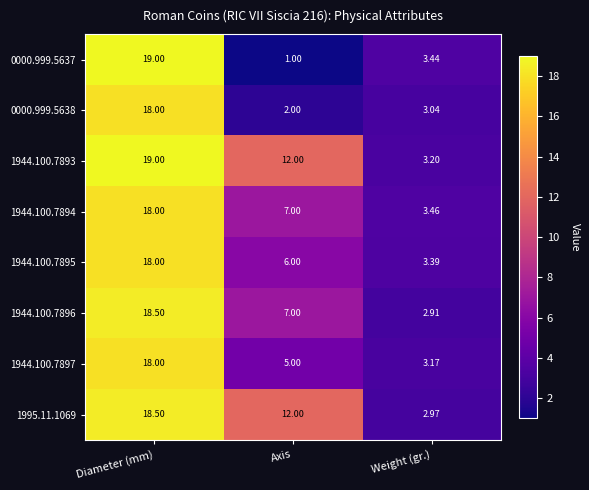

Count the number of data series in this chart.

8